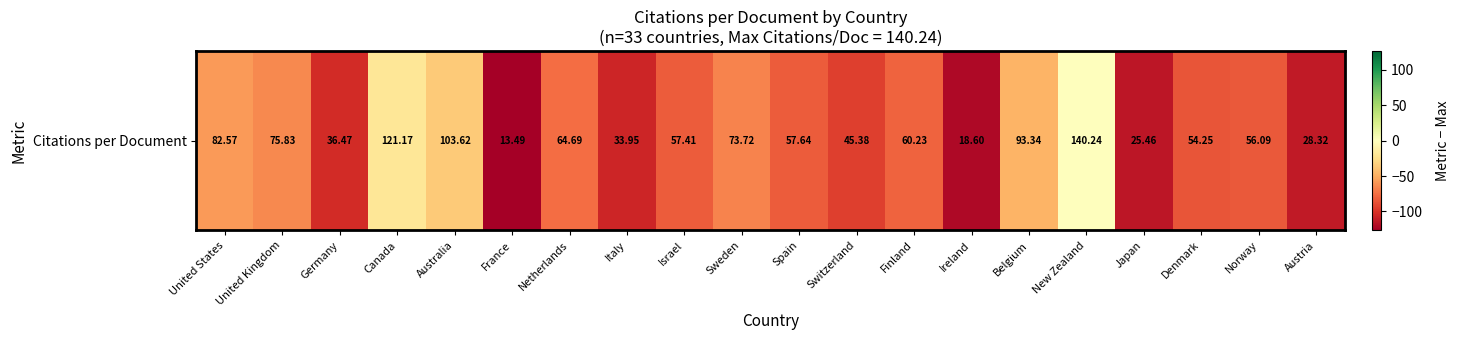

Rank the categories by value from highest to lowest.

New Zealand, Canada, Australia, Belgium, United States, United Kingdom, Sweden, Netherlands, Finland, Spain, Israel, Norway, Denmark, Switzerland, Germany, Italy, Austria, Japan, Ireland, France